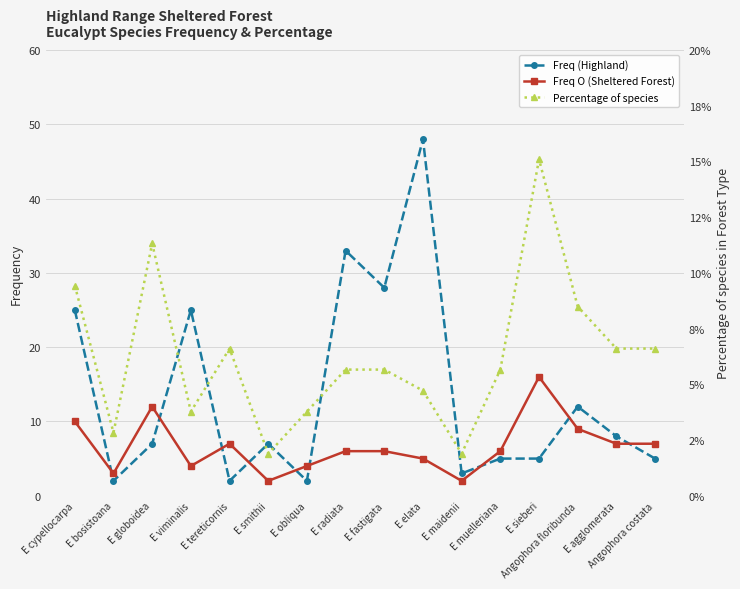

Is this an area chart (filled region under the line)?

No